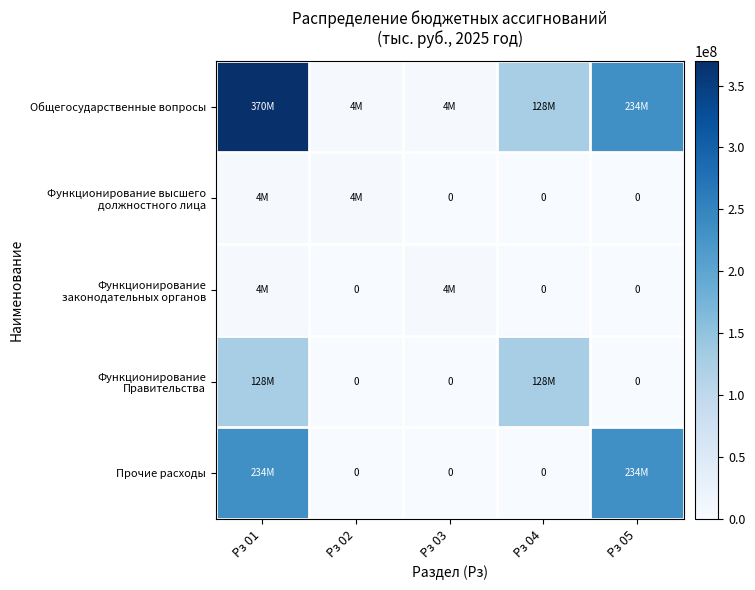

List the labels in order of Прочие расходы value, smallest first.

Рз 02, Рз 03, Рз 04, Рз 01, Рз 05